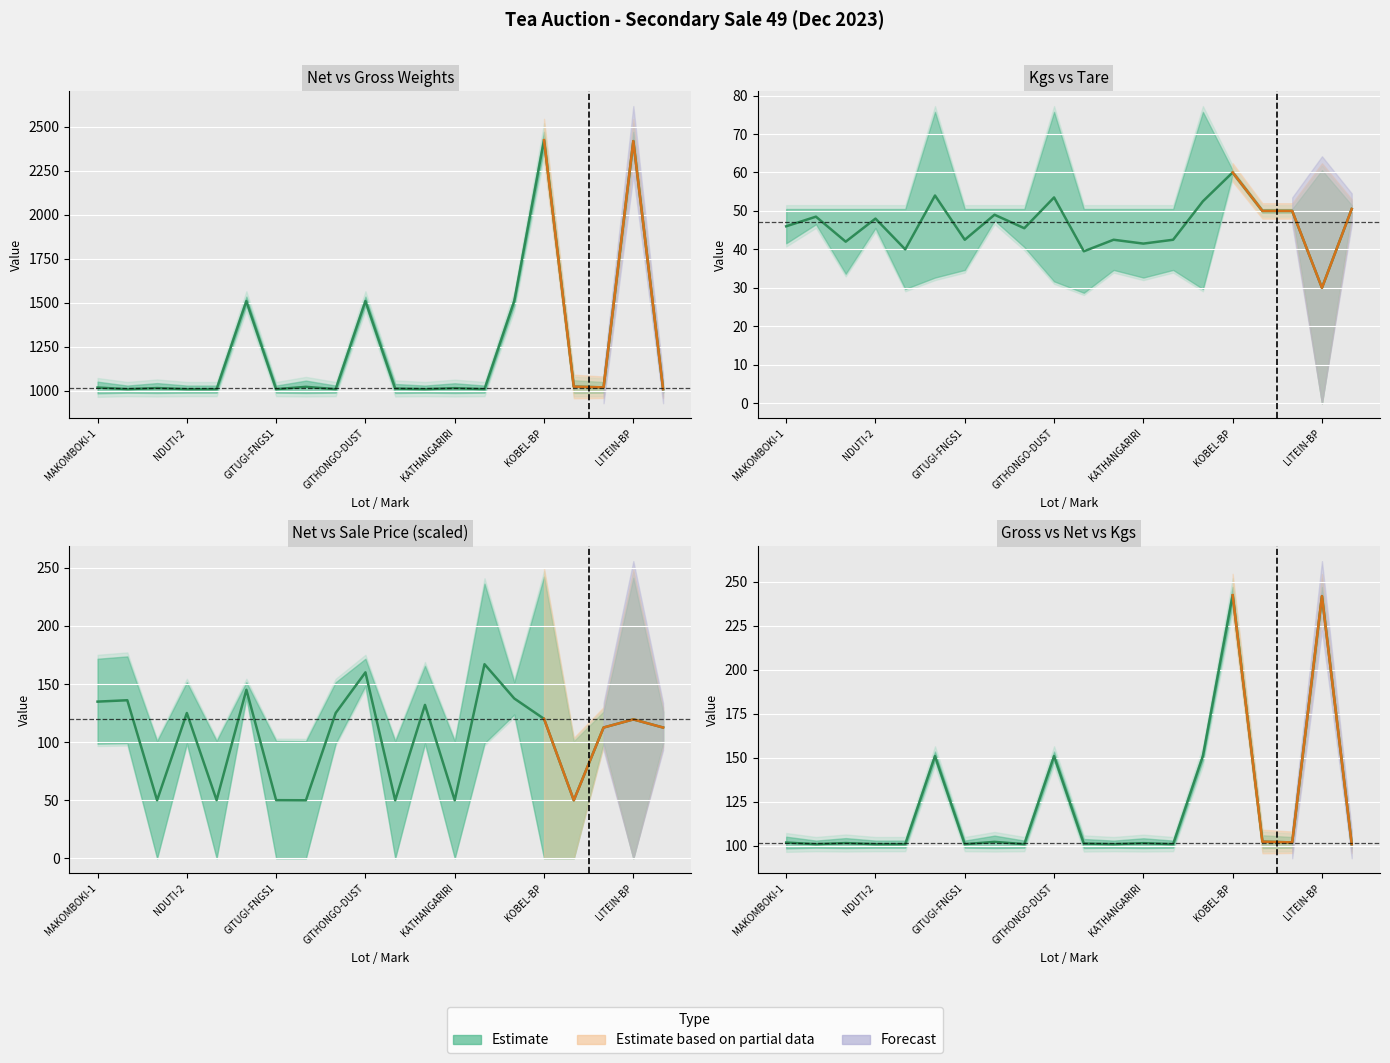

The value at 14 is 84.3. True or false?

False